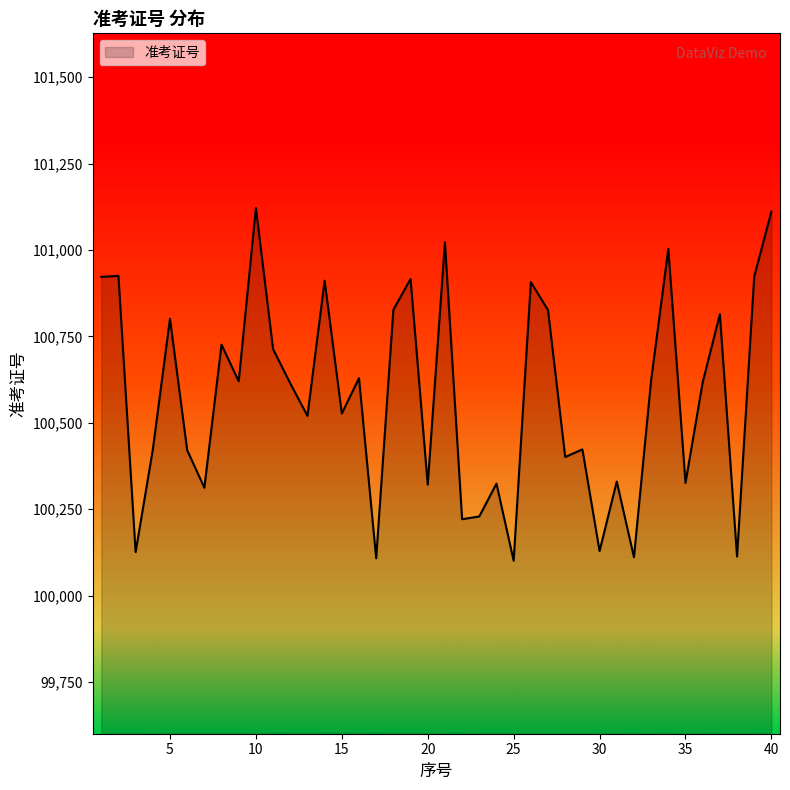

Does the chart have visible grid lines?

No